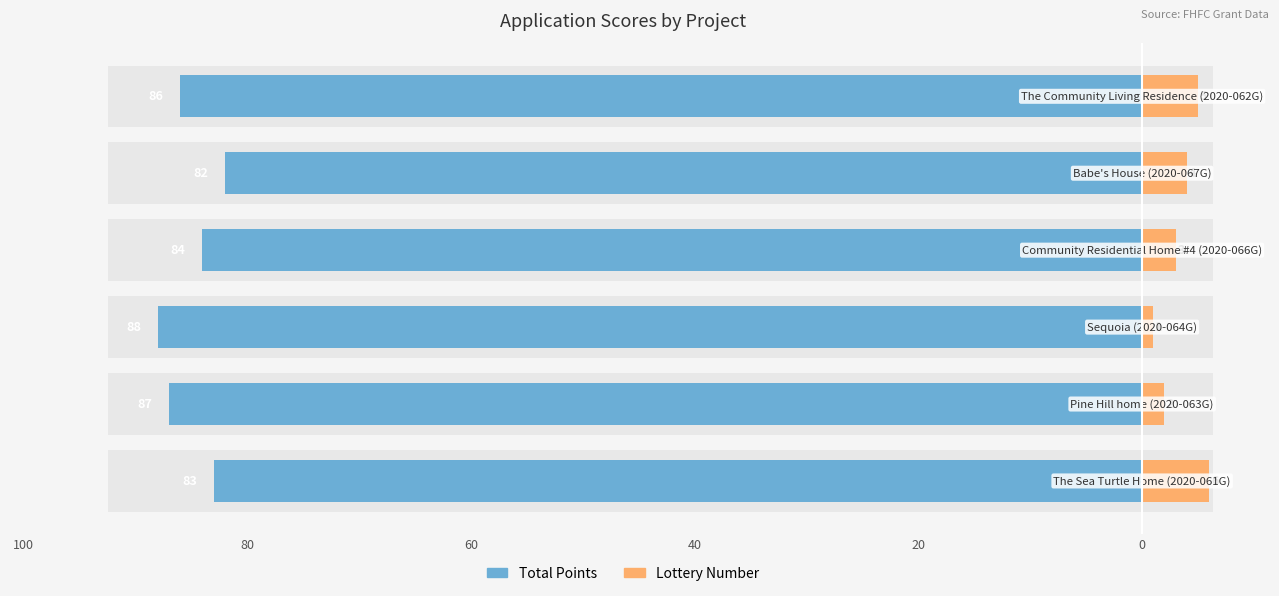

How many distinct data groups are displayed?

2